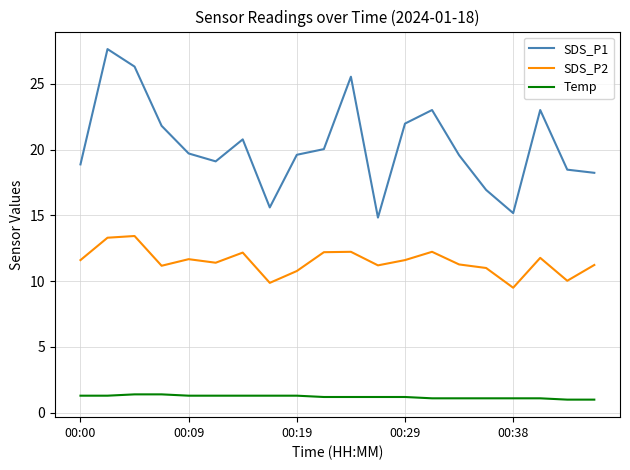

Which series has the largest range (max minus min)?

SDS_P1